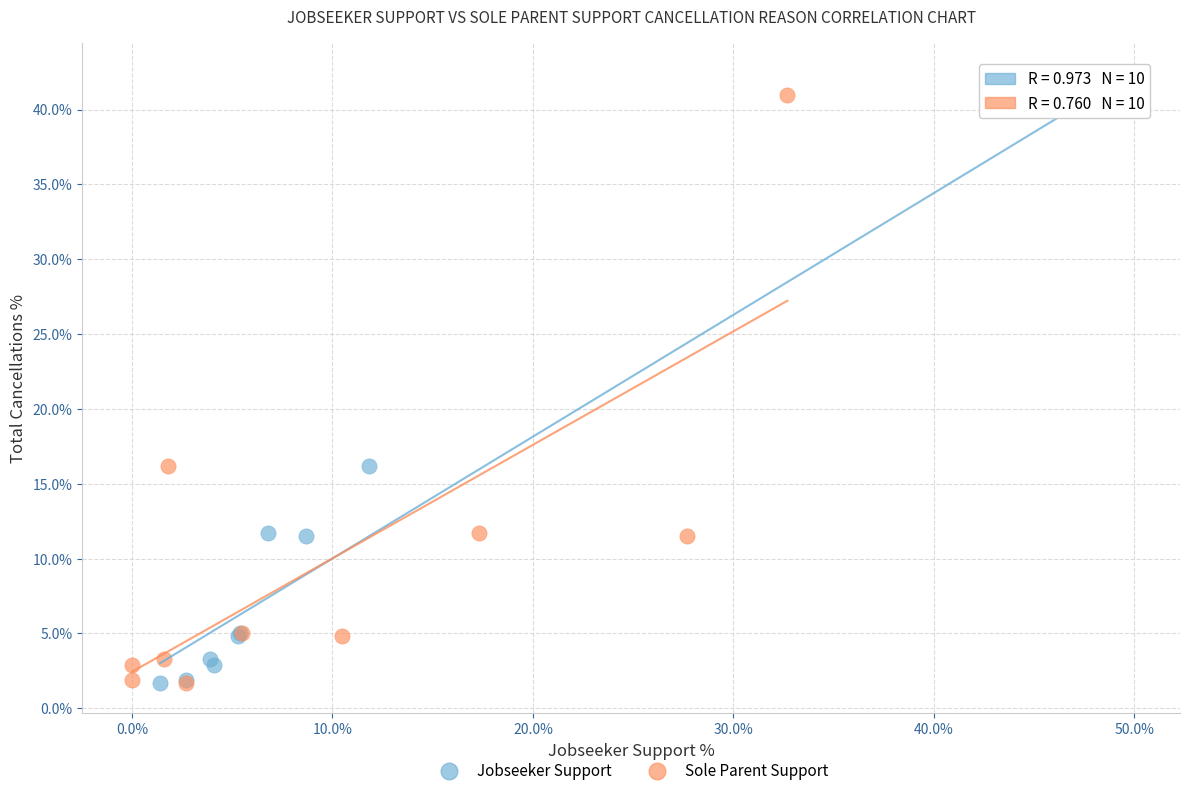

What are all the series names shown in the legend?

Jobseeker Support, Sole Parent Support